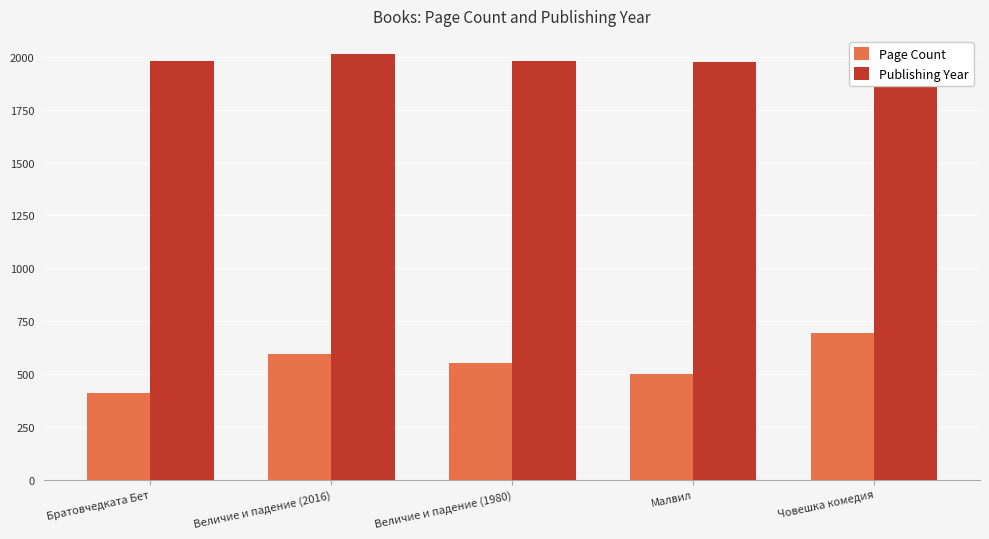

Count the Page Count values in the range 500 to 596.

3